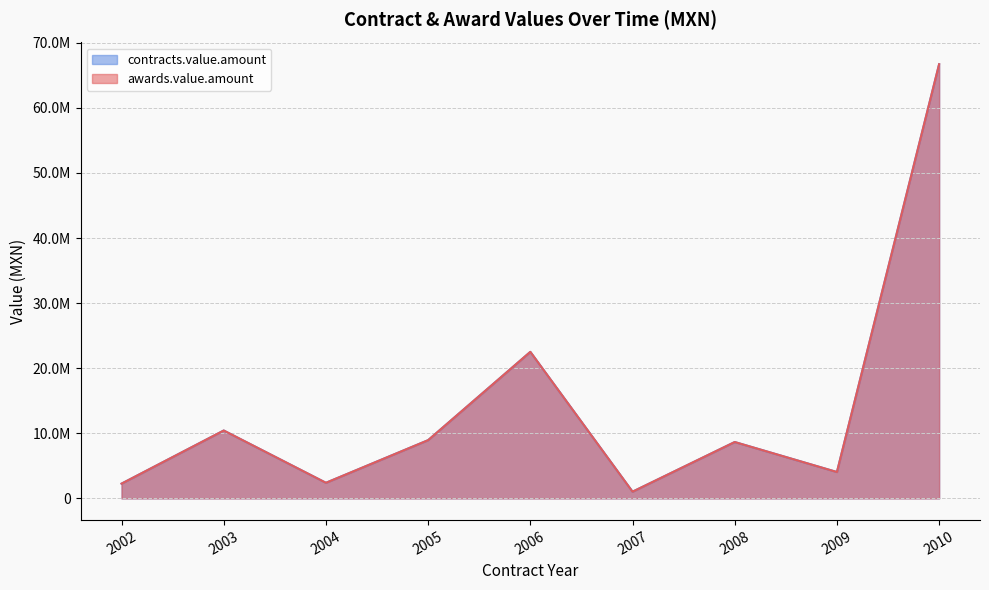

True or false: contracts.value.amount and awards.value.amount cross at least once.

False